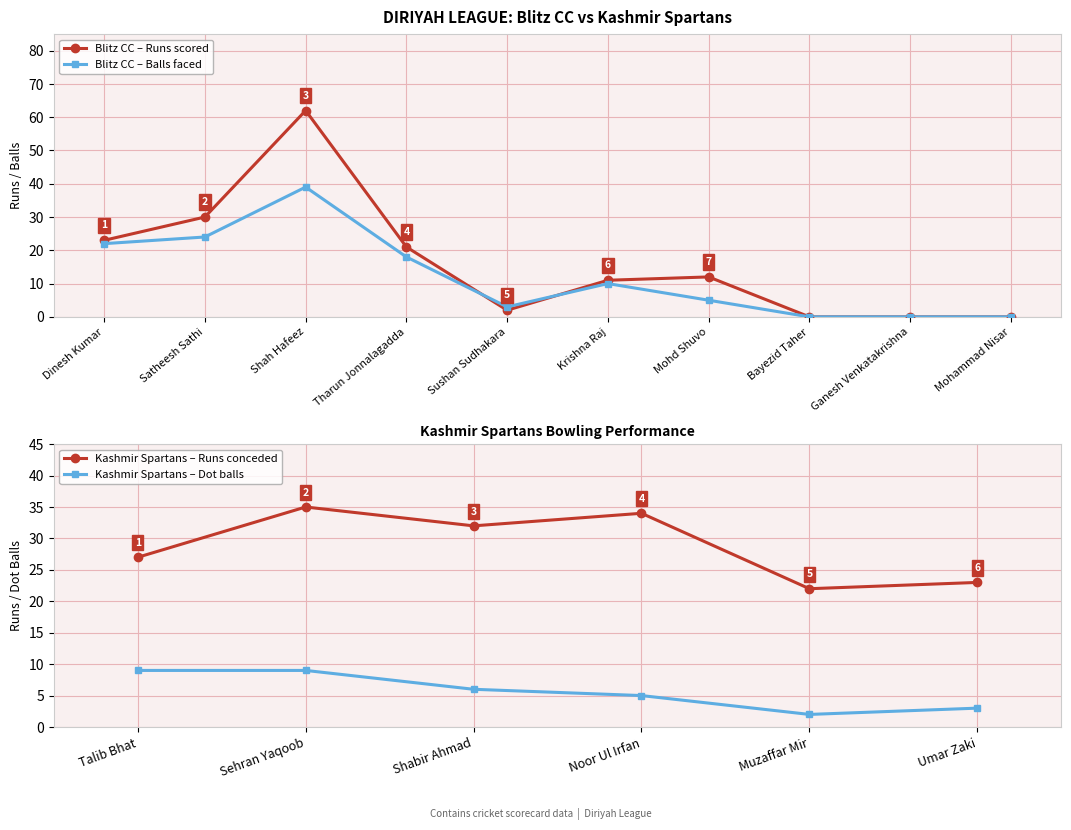

How many data points in Blitz CC Batsmen Balls are above 10?

4